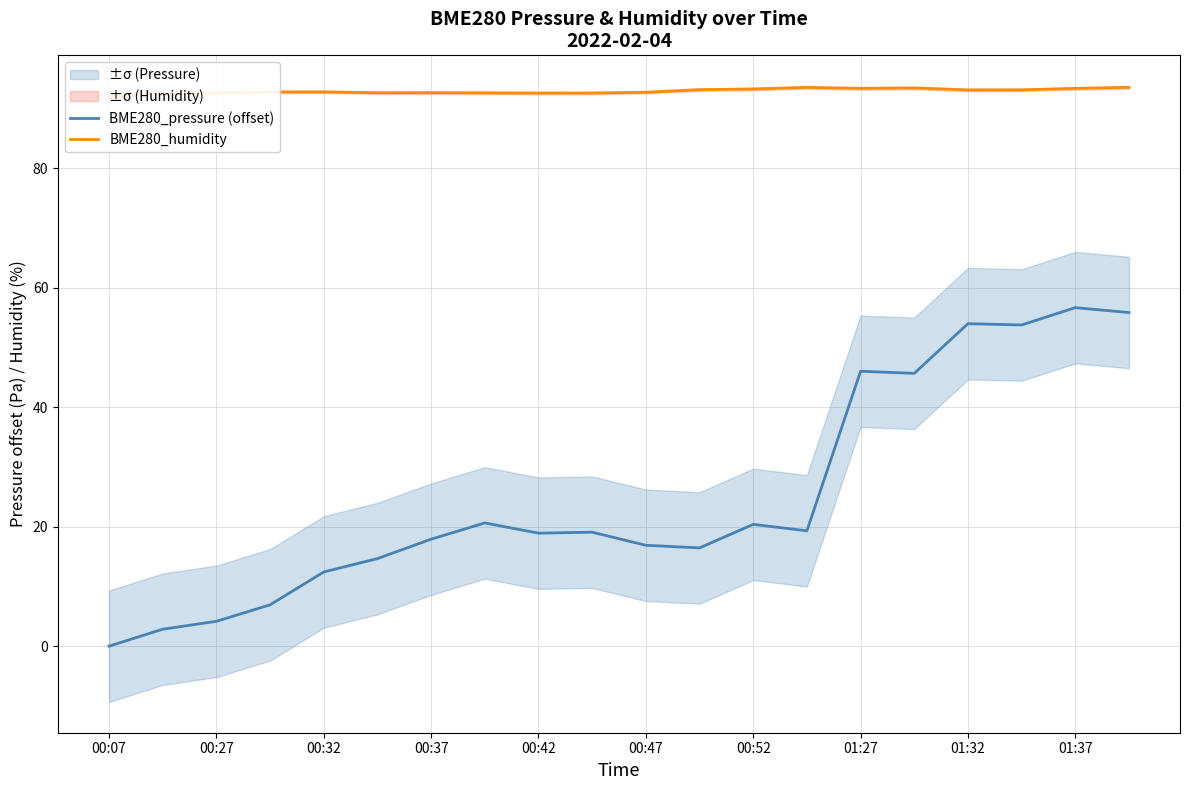

Is it true that BME280_pressure (offset) equals 12.4 at 00:32?

True